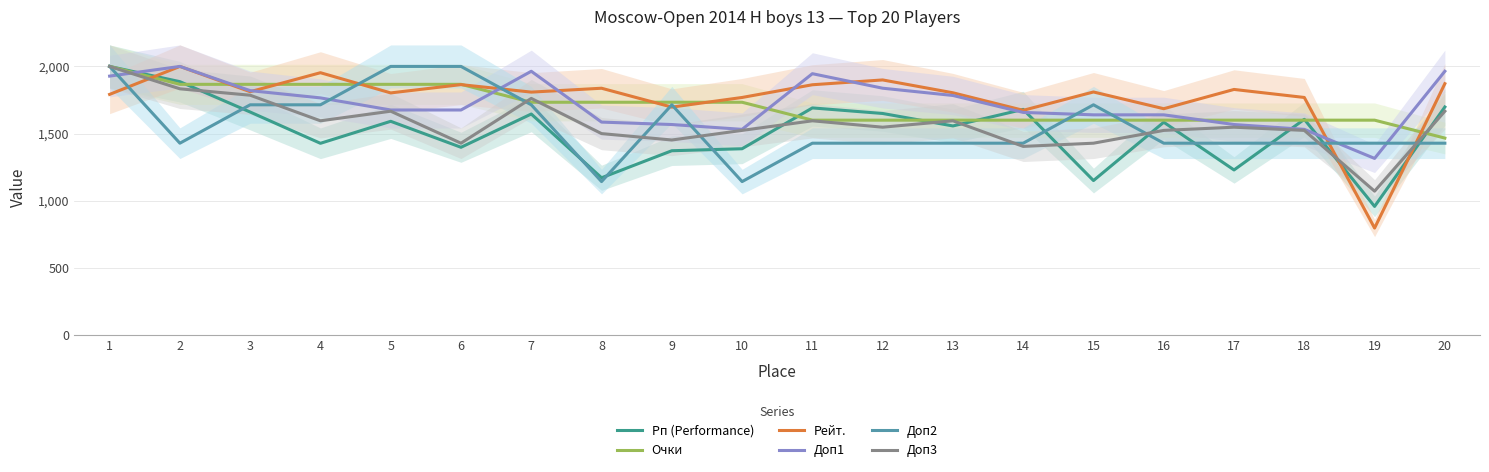

The Очки series shows 1600.0 at 17. True or false?

True